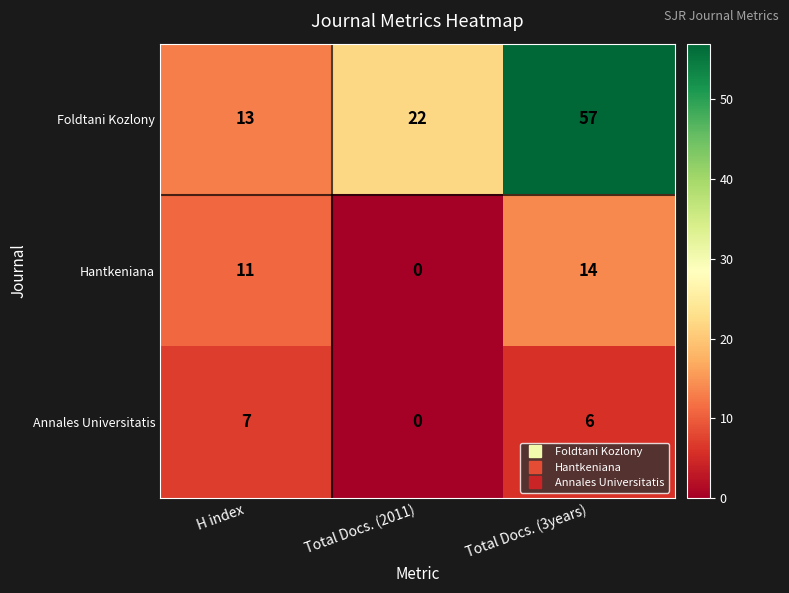

The Hantkeniana series shows 11 at H index. True or false?

True